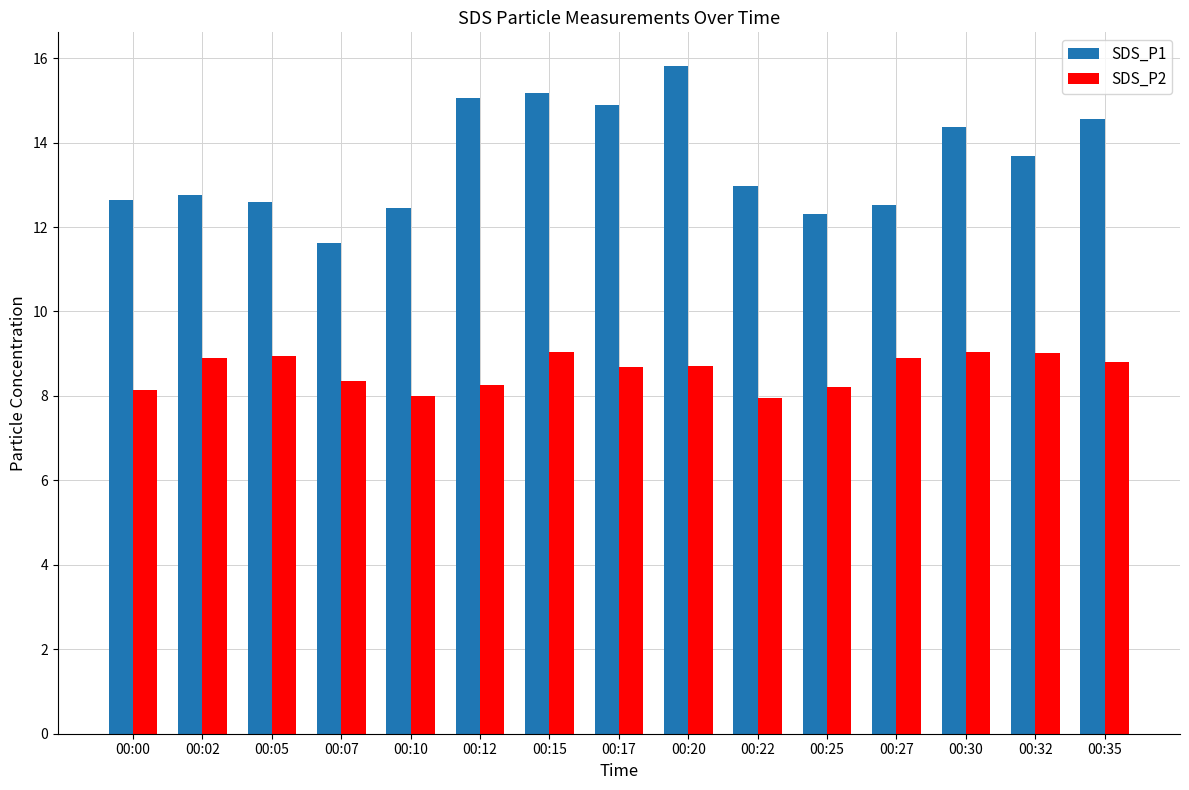

What is the sum of all SDS_P1 values?

203.4